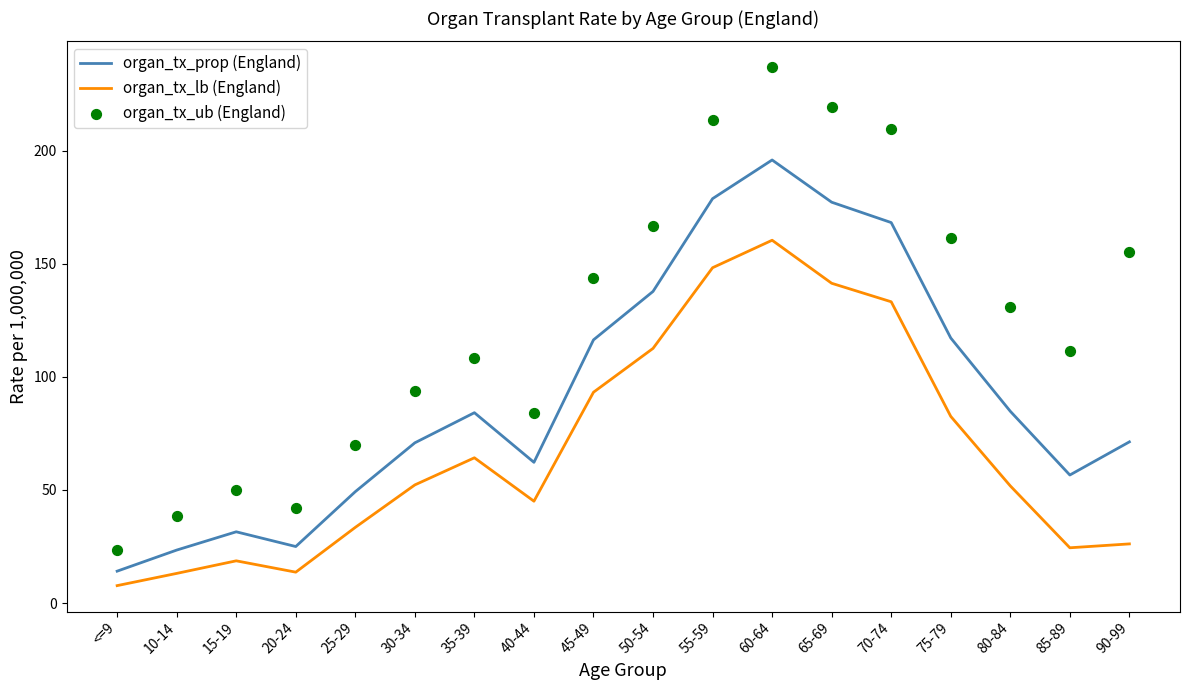

Which series contains the lowest Y value?

organ_tx_lb (England)